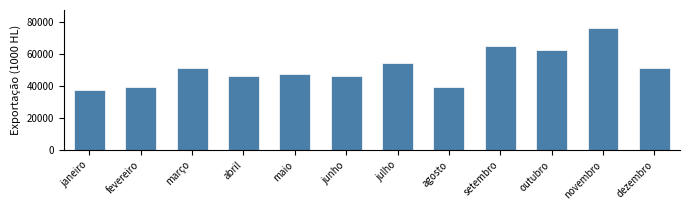

Approximately how many times larger is the value at agosto compared to julho?

0.7